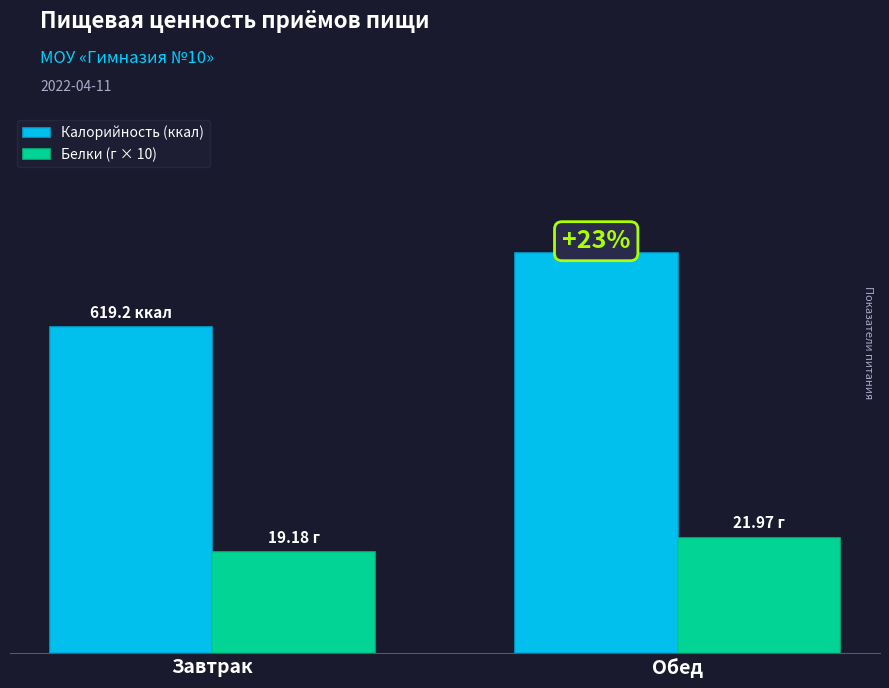

At which category is the sum across all series the highest?

Обед